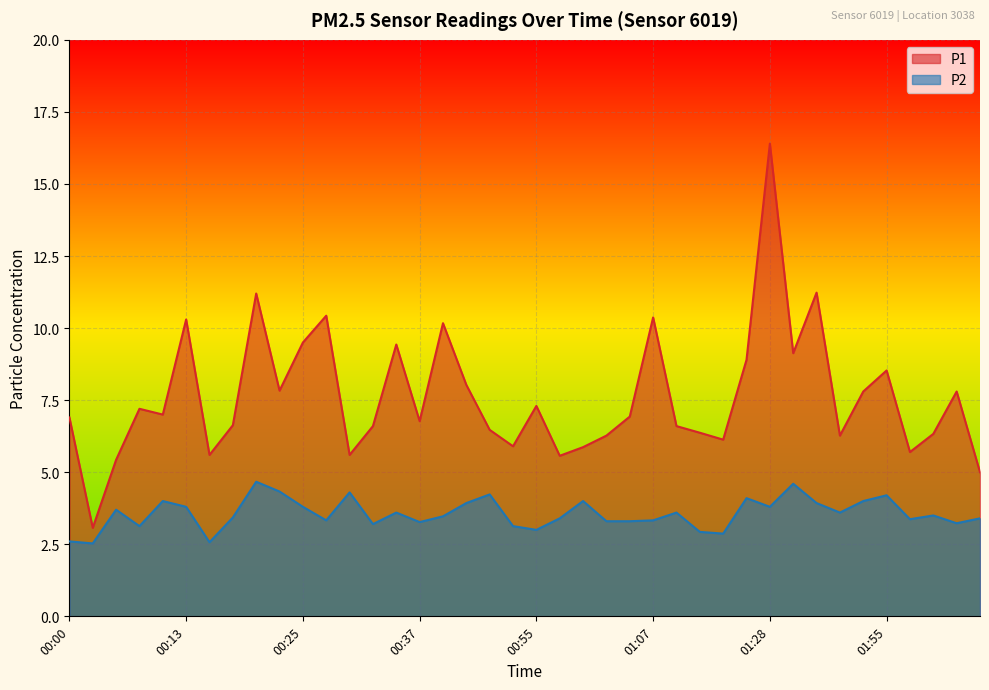

In P2, how many points are higher than both neighbors (excluding endpoints)?

12